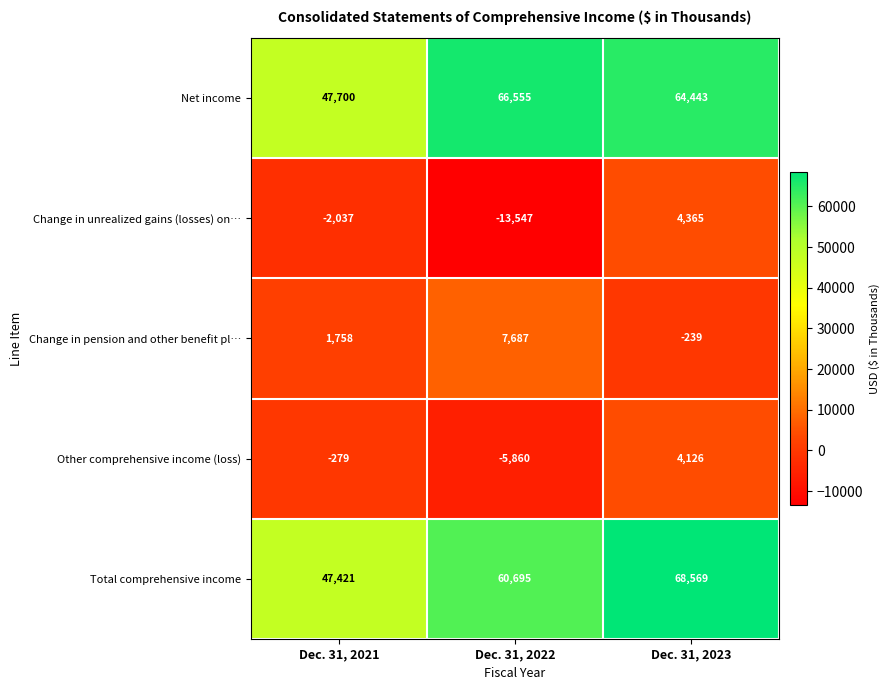

Which label corresponds to the largest value in the chart?

Dec. 31, 2023